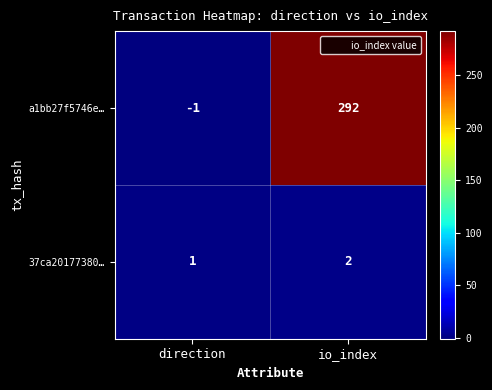

Rank the series at io_index from highest to lowest value.

a1bb27f5746e…, 37ca20177380…